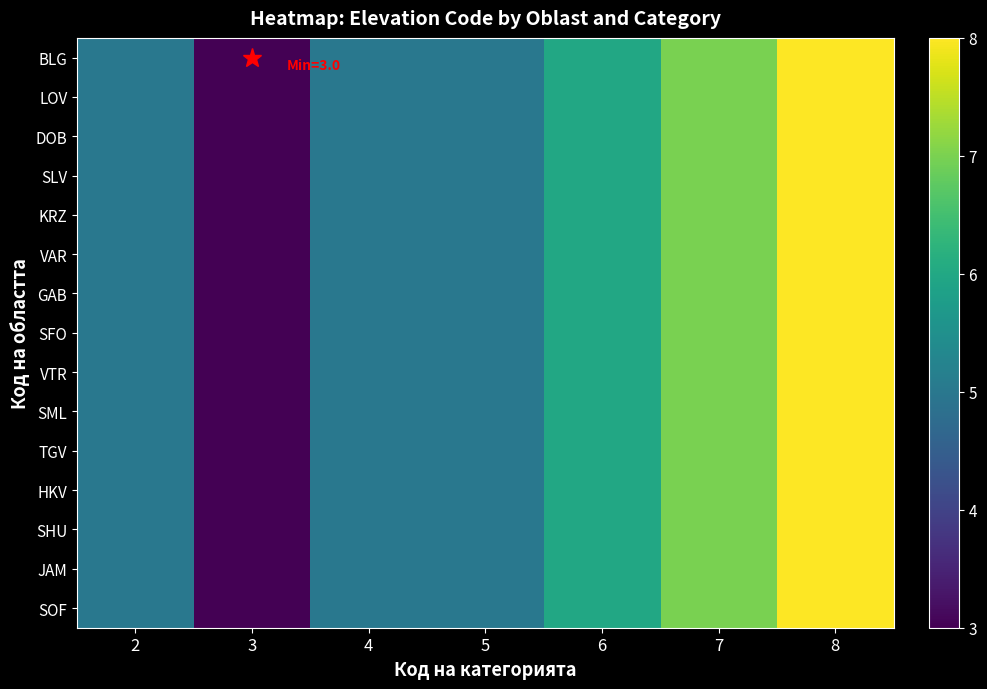

Reading left to right, extract all data points from this chart.

BLG: 2=5	3=3	4=5	5=5	6=6	7=7	8=8
LOV: 2=5	3=3	4=5	5=5	6=6	7=7	8=8
DOB: 2=5	3=3	4=5	5=5	6=6	7=7	8=8
SLV: 2=5	3=3	4=5	5=5	6=6	7=7	8=8
KRZ: 2=5	3=3	4=5	5=5	6=6	7=7	8=8
VAR: 2=5	3=3	4=5	5=5	6=6	7=7	8=8
GAB: 2=5	3=3	4=5	5=5	6=6	7=7	8=8
SFO: 2=5	3=3	4=5	5=5	6=6	7=7	8=8
VTR: 2=5	3=3	4=5	5=5	6=6	7=7	8=8
SML: 2=5	3=3	4=5	5=5	6=6	7=7	8=8
TGV: 2=5	3=3	4=5	5=5	6=6	7=7	8=8
HKV: 2=5	3=3	4=5	5=5	6=6	7=7	8=8
SHU: 2=5	3=3	4=5	5=5	6=6	7=7	8=8
JAM: 2=5	3=3	4=5	5=5	6=6	7=7	8=8
SOF: 2=5	3=3	4=5	5=5	6=6	7=7	8=8